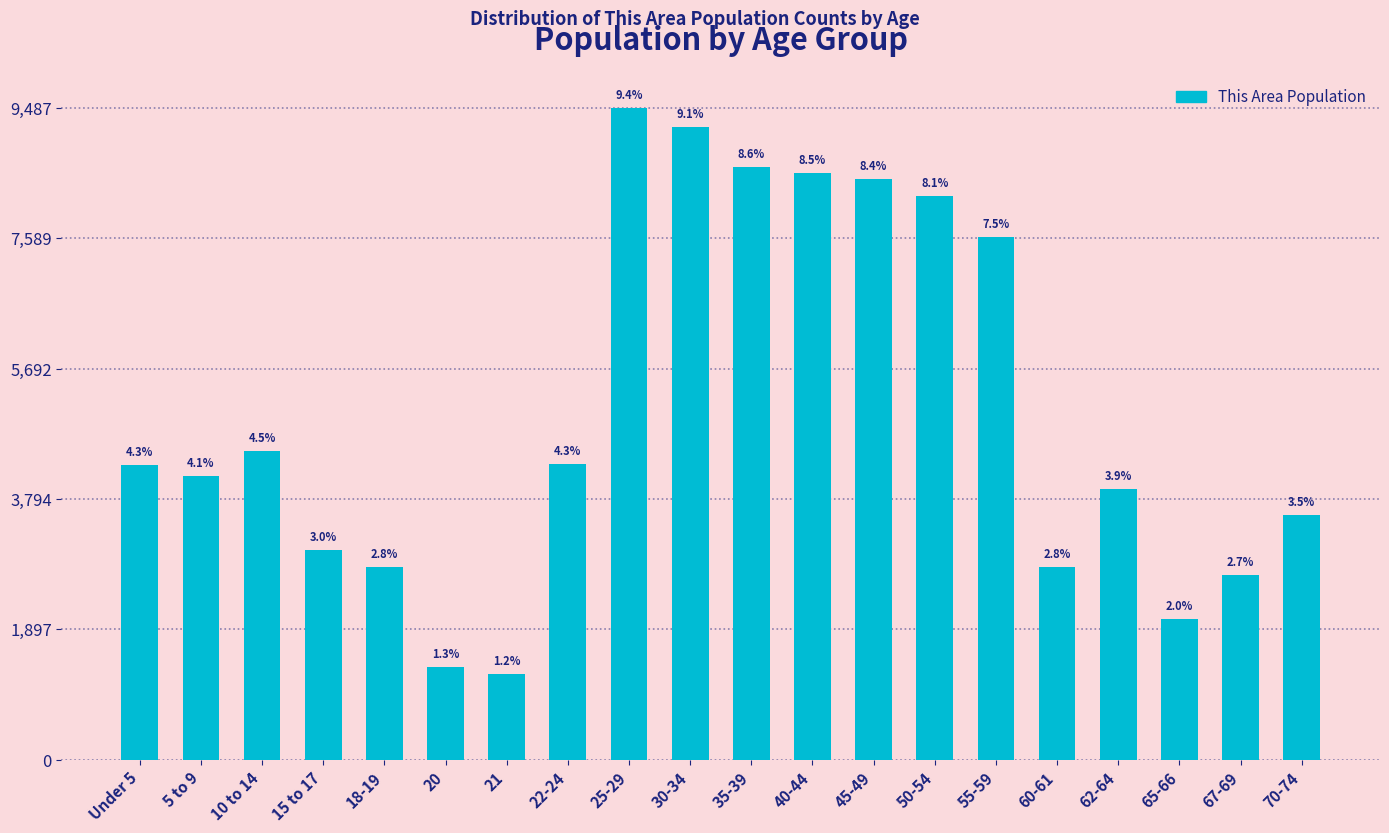

How many bars are there in total?

20